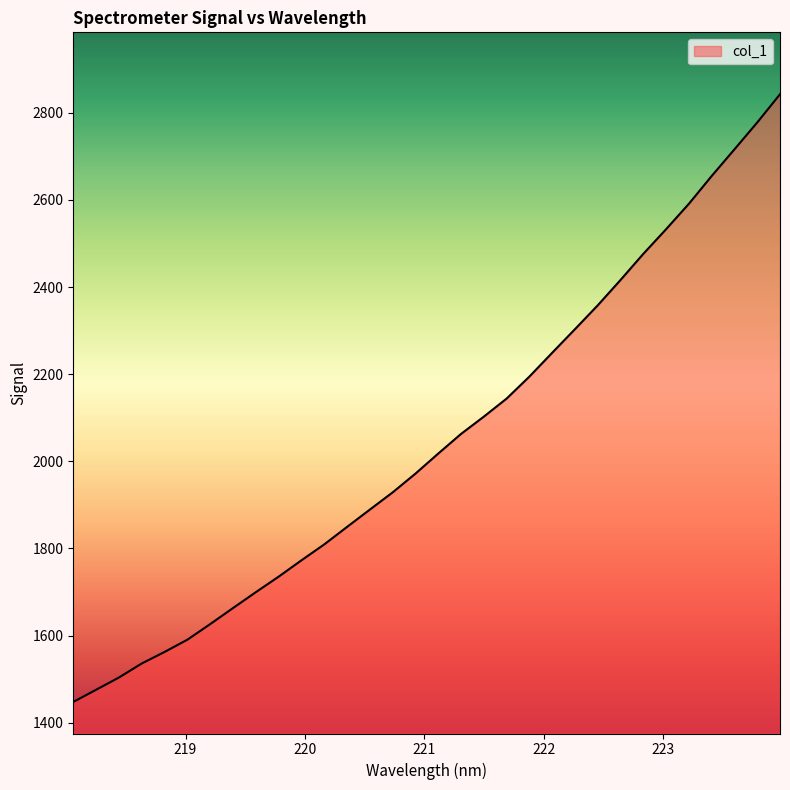

Count the number of categories in the chart.

32